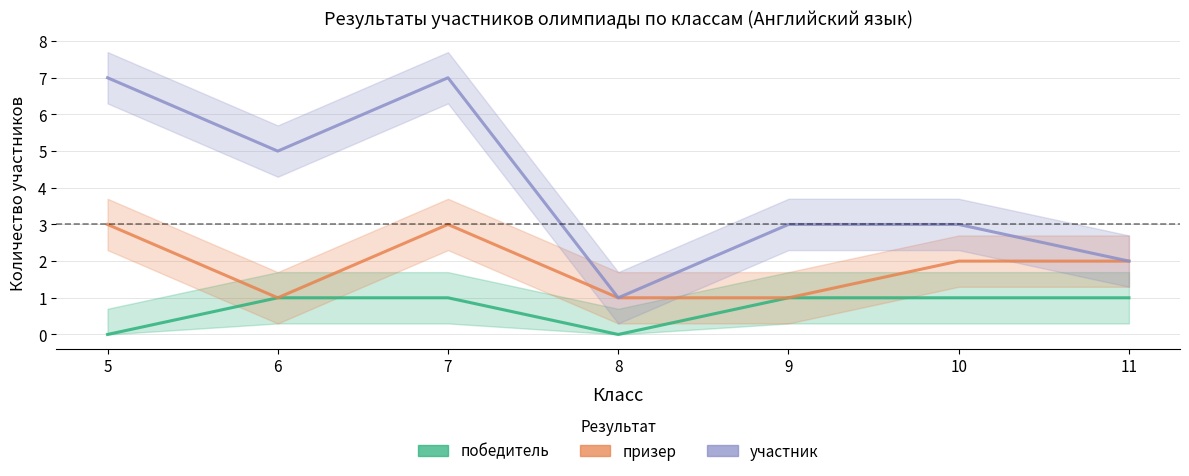

At how many categories does at least one series exceed 2?

5